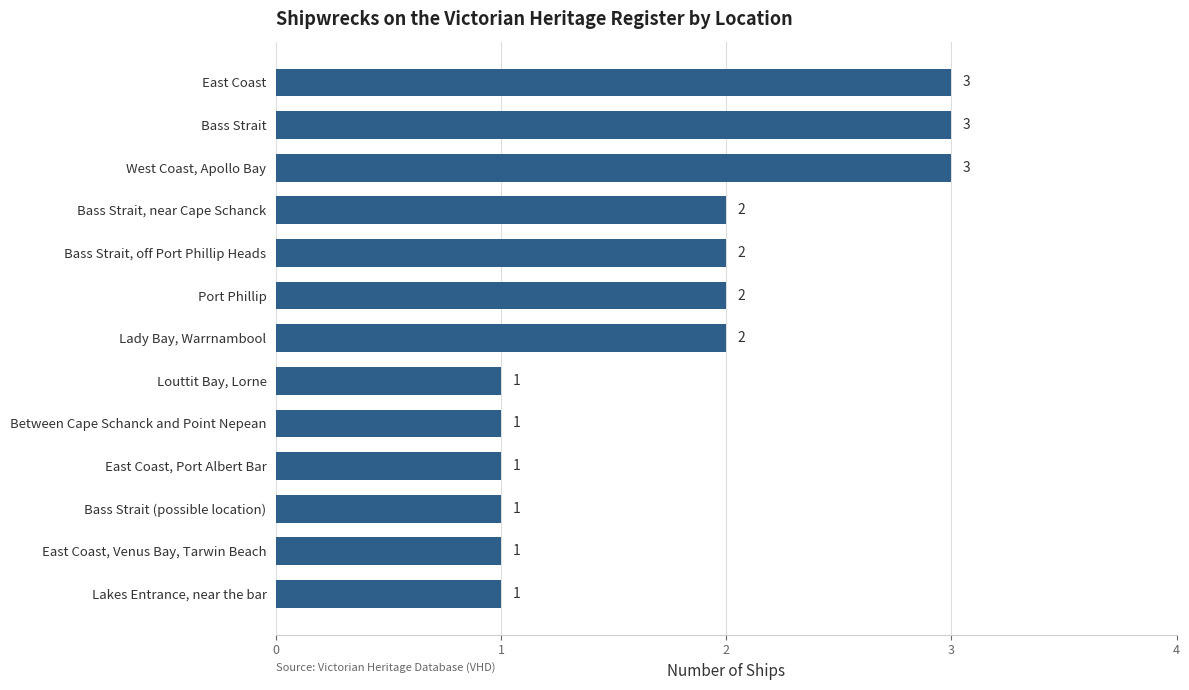

What is the ratio of the value at West Coast, Apollo Bay to the value at Lakes Entrance, near the bar?

3.0